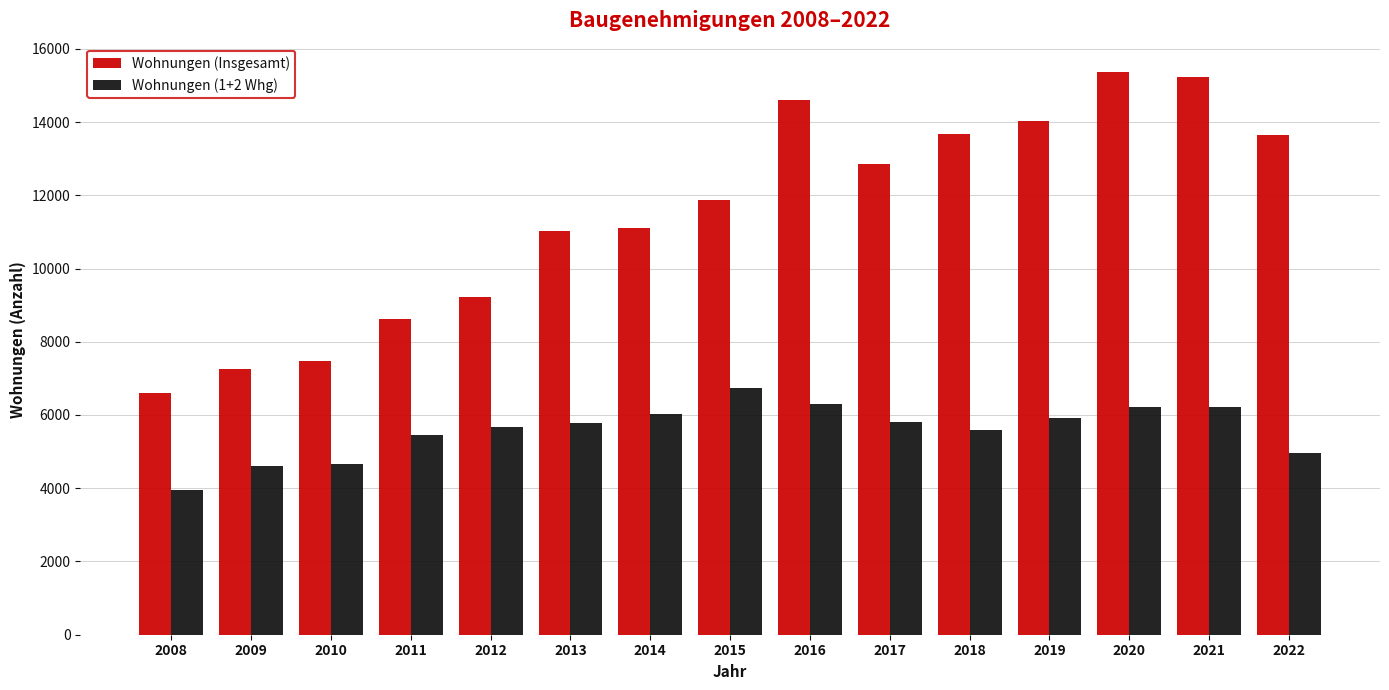

How many bars are there in total?

30